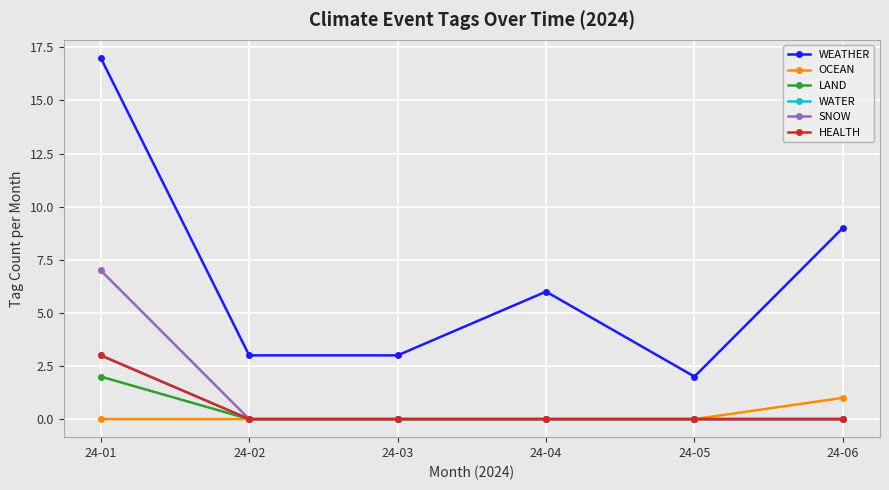

Rank the series by their maximum value, from lowest to highest.

OCEAN, LAND, WATER, HEALTH, SNOW, WEATHER